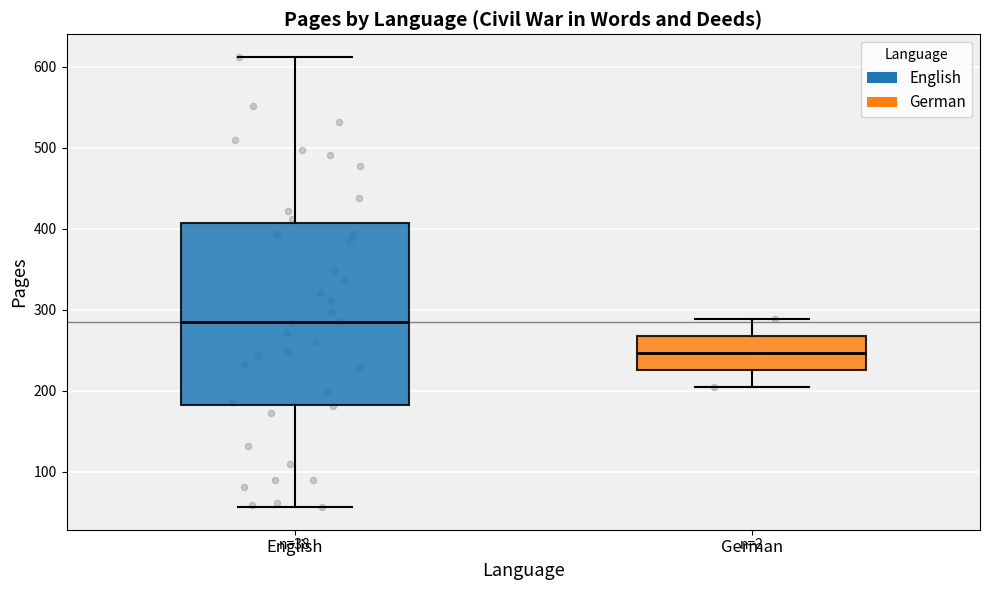

Which box is the tallest, from its lower edge to its upper edge?

English